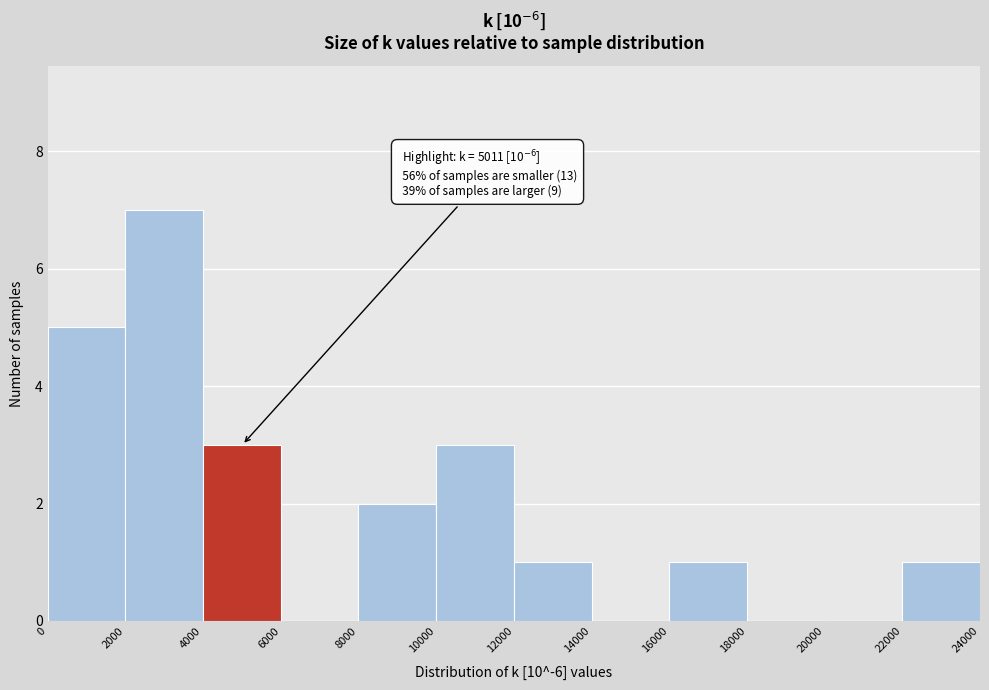

Over which range of the x-axis is the bar tallest?

2000 to 4000